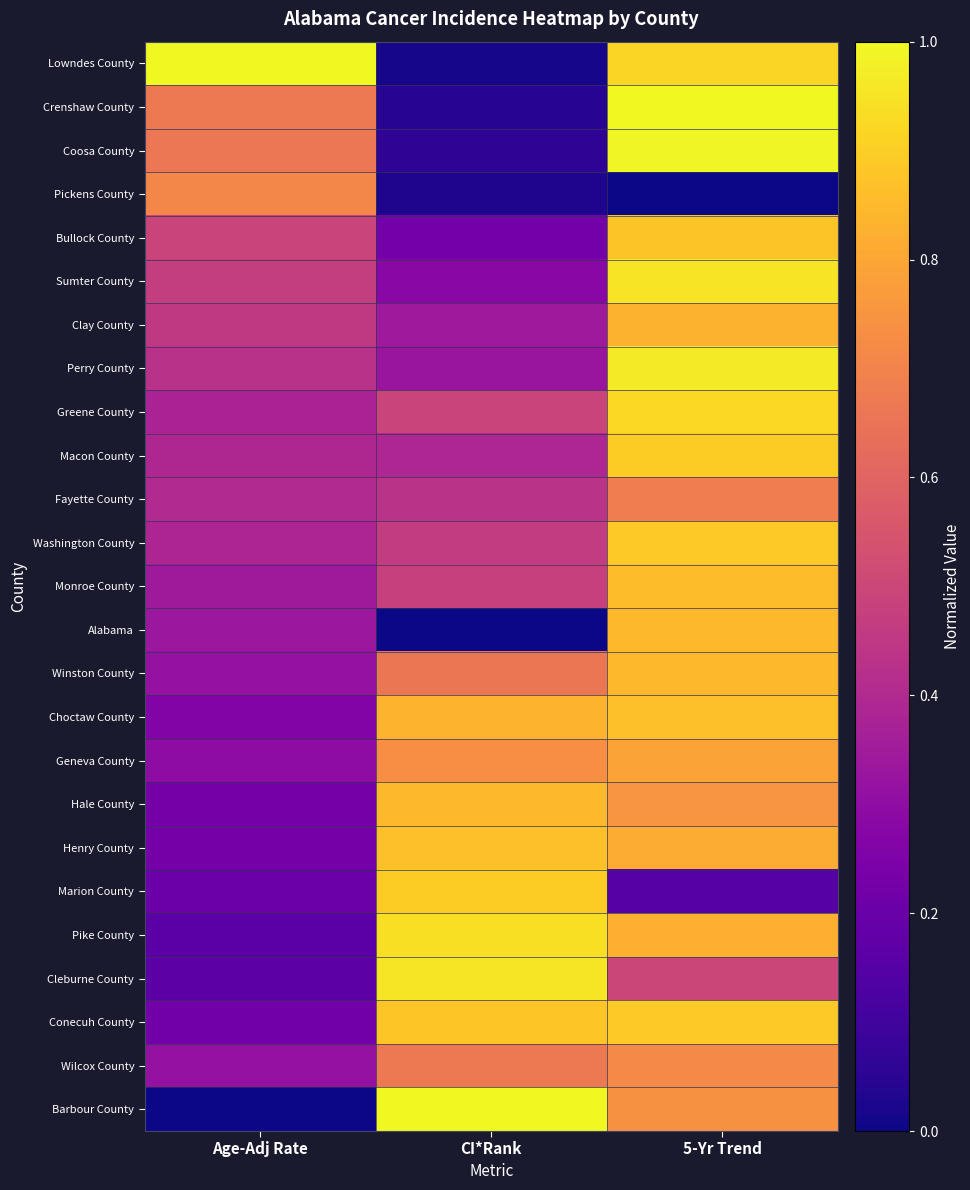

Rank the series by their maximum value, from highest to lowest.

Lowndes County, Crenshaw County, Barbour County, Coosa County, Perry County, Cleburne County, Sumter County, Pike County, Greene County, Macon County, Marion County, Washington County, Conecuh County, Bullock County, Henry County, Choctaw County, Monroe County, Hale County, Alabama, Winston County, Clay County, Geneva County, Wilcox County, Pickens County, Fayette County